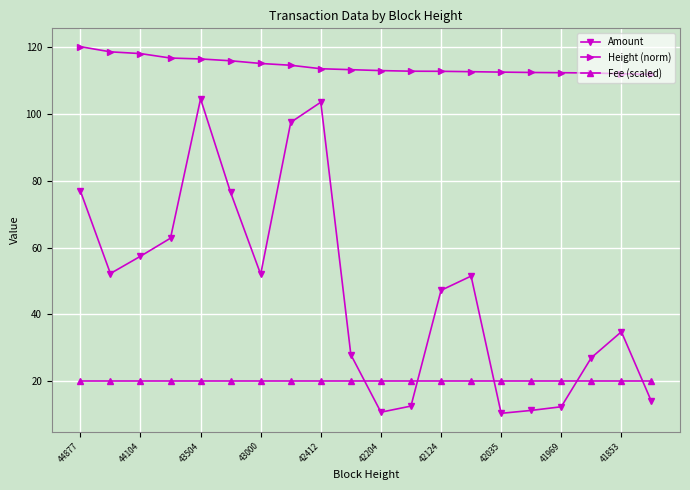

True or false: Height (norm) and Fee (scaled) intersect in this chart.

False